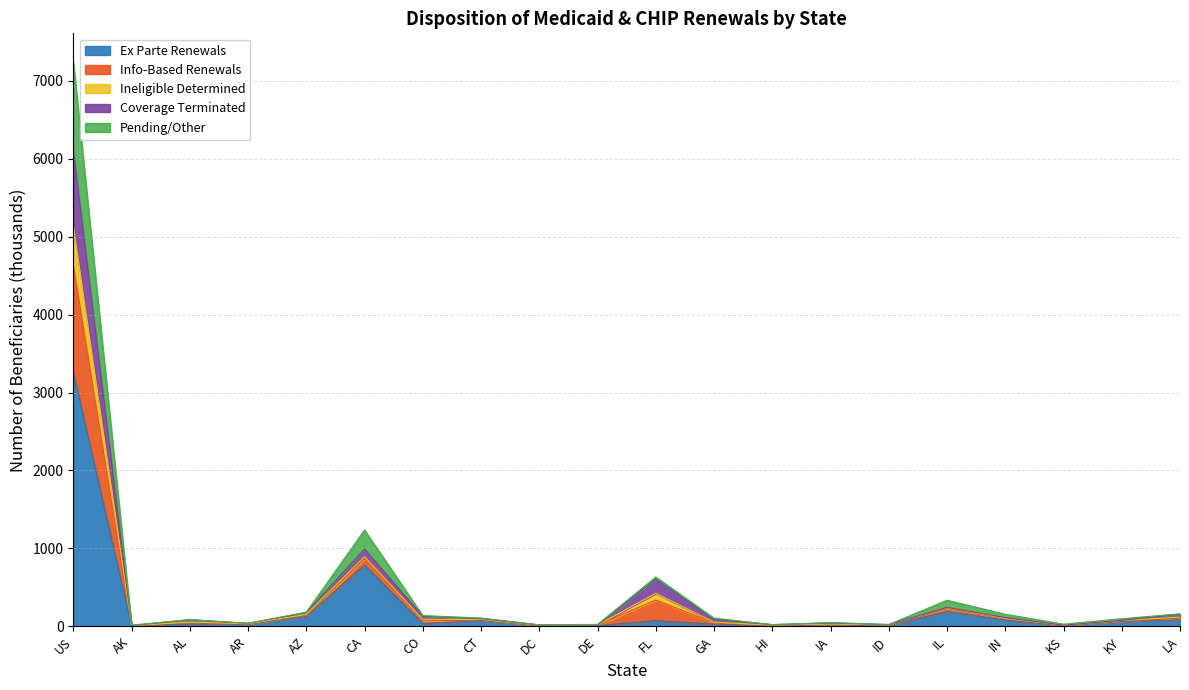

What is the smallest value displayed?

5.2